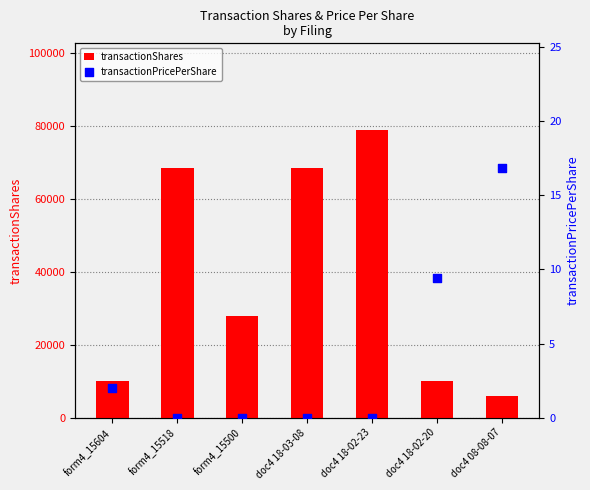

Is the value of transactionShares at doc4 18-02-20 greater than the value of transactionPricePerShare at form4_15500?

Yes